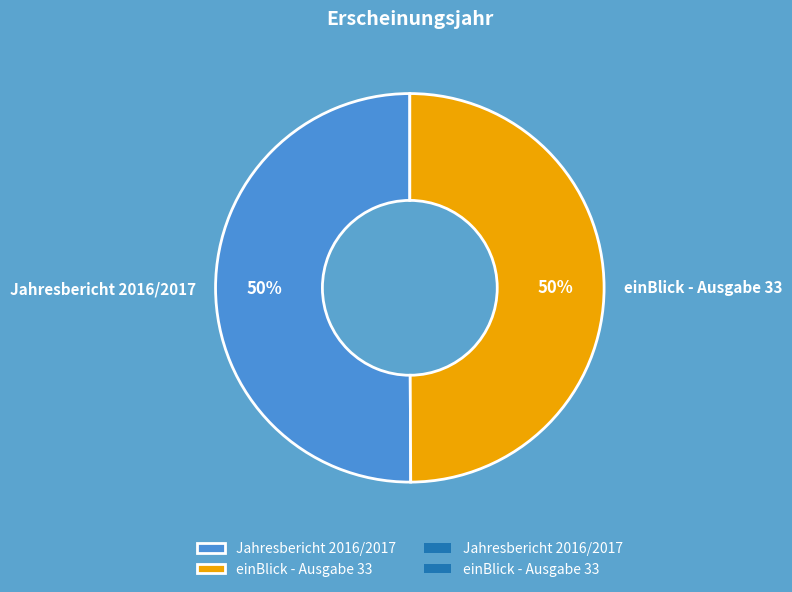

What is the ratio of the value at Jahresbericht 2016/2017 to the value at einBlick - Ausgabe 33?

1.0